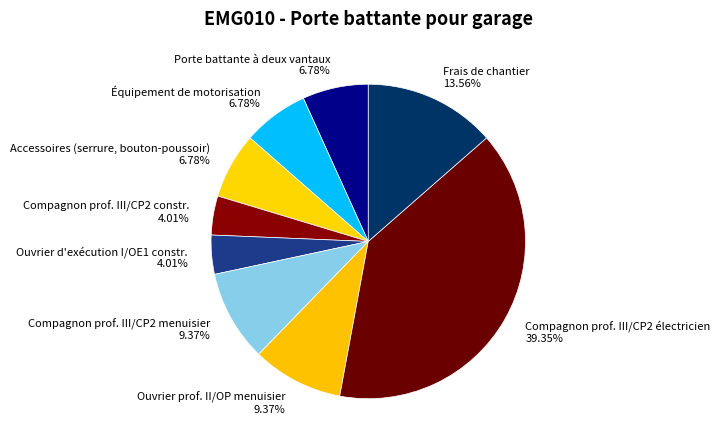

Is there a majority slice in this chart?

No